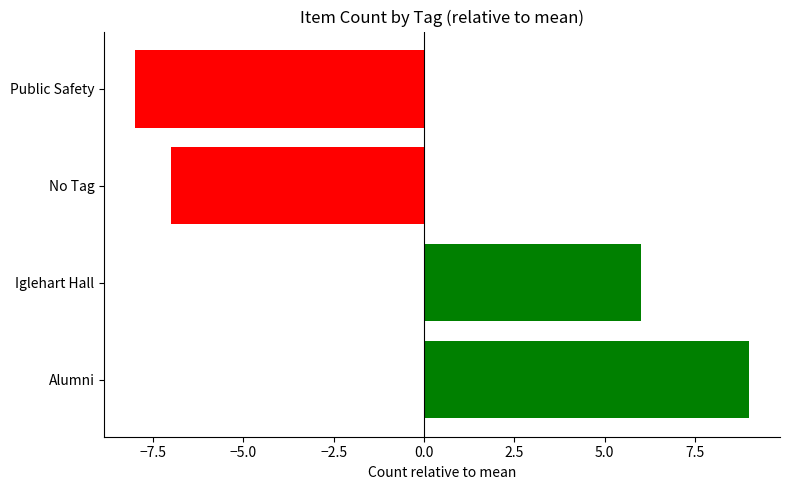

What is the difference between the maximum and minimum values?

17